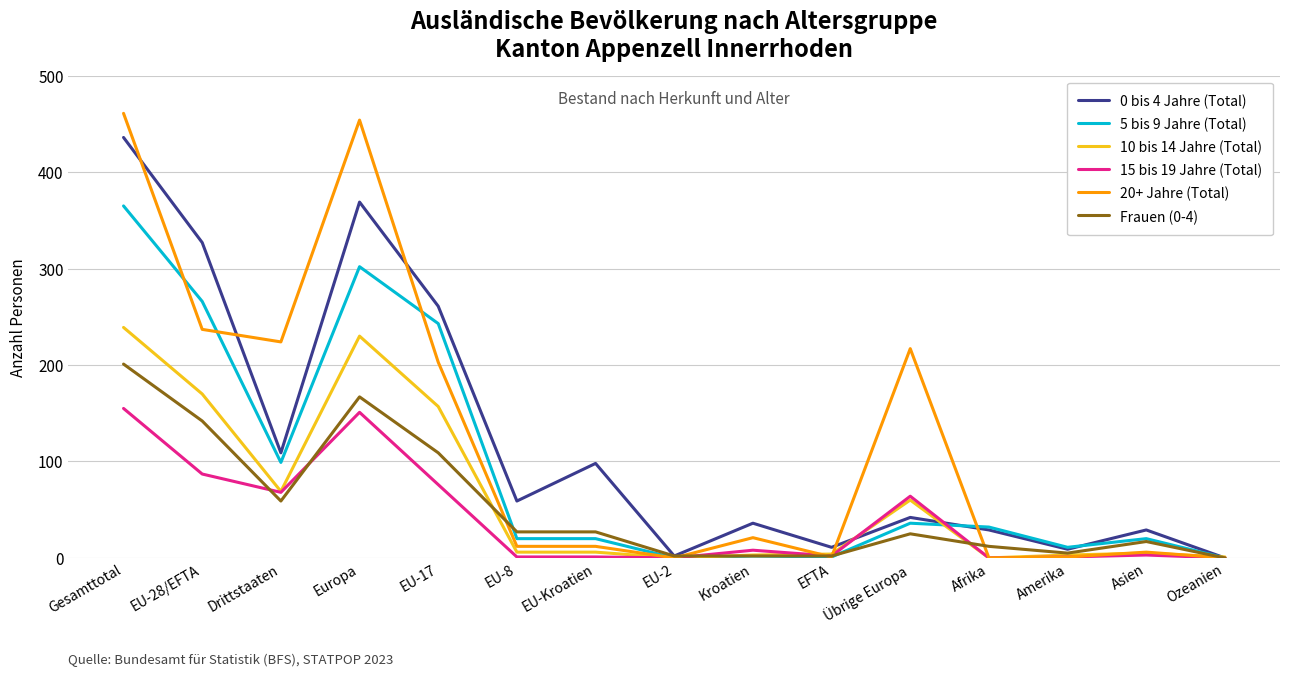

What position from the right is Drittstaaten?

13